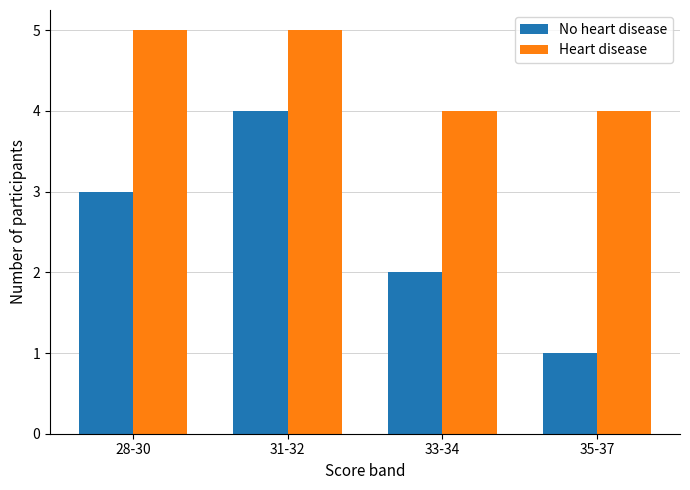

Are the bars grouped side by side (vs. stacked)?

Yes